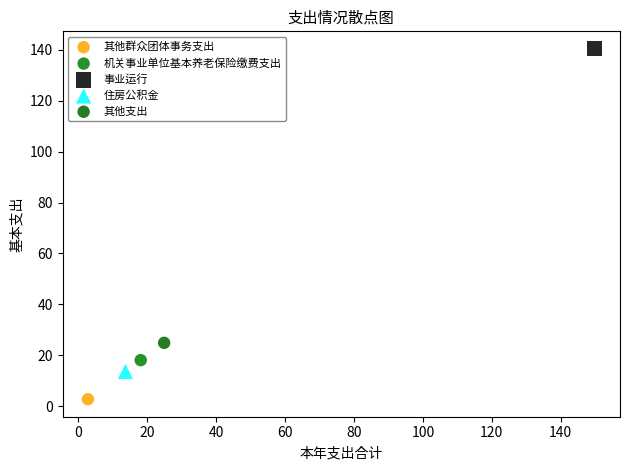

What are all the series names shown in the legend?

其他群众团体事务支出, 机关事业单位基本养老保险缴费支出, 事业运行, 住房公积金, 其他支出